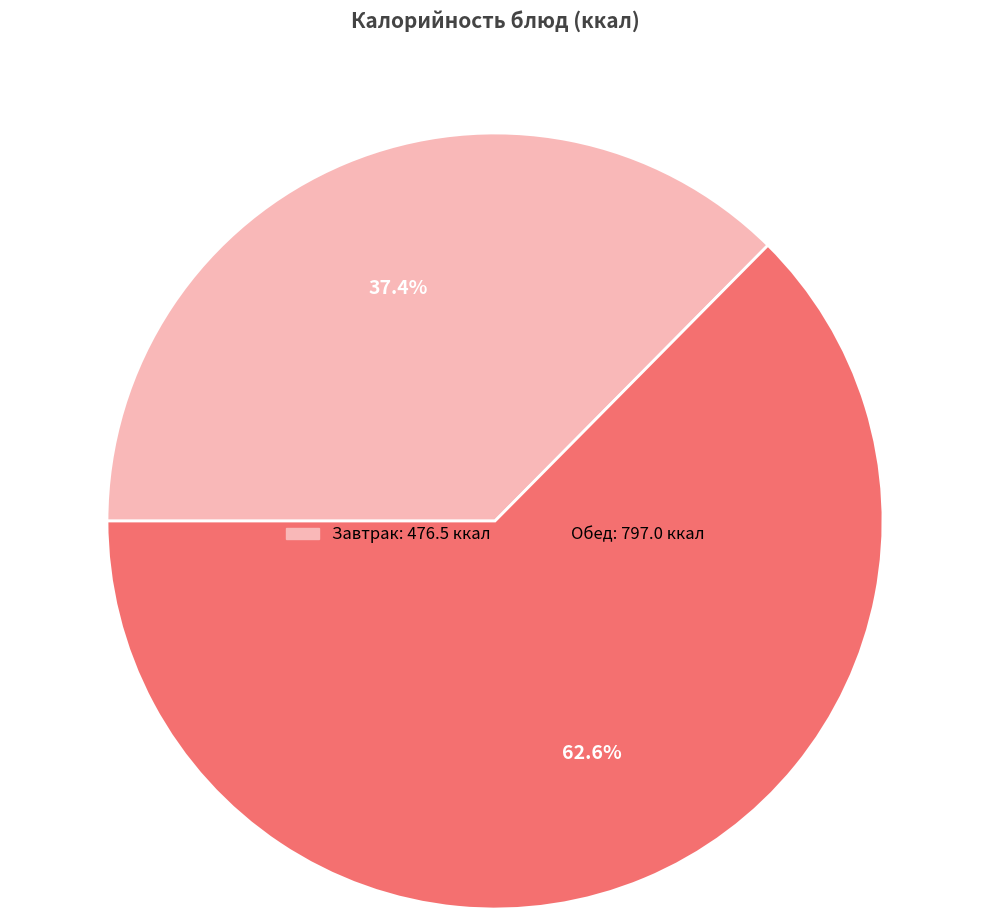

Does any single category account for the majority?

Yes